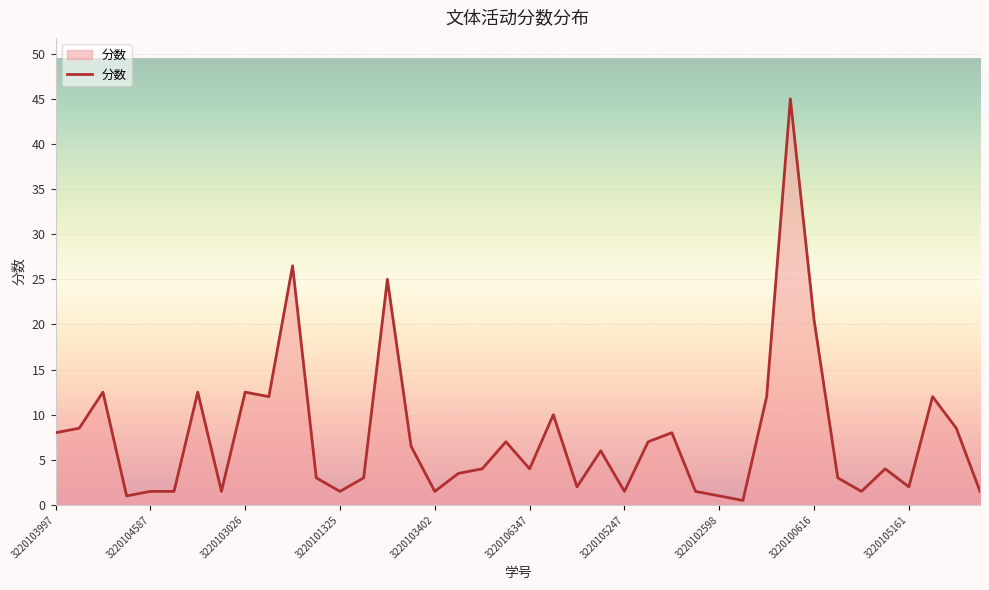

What is the average value?

7.6